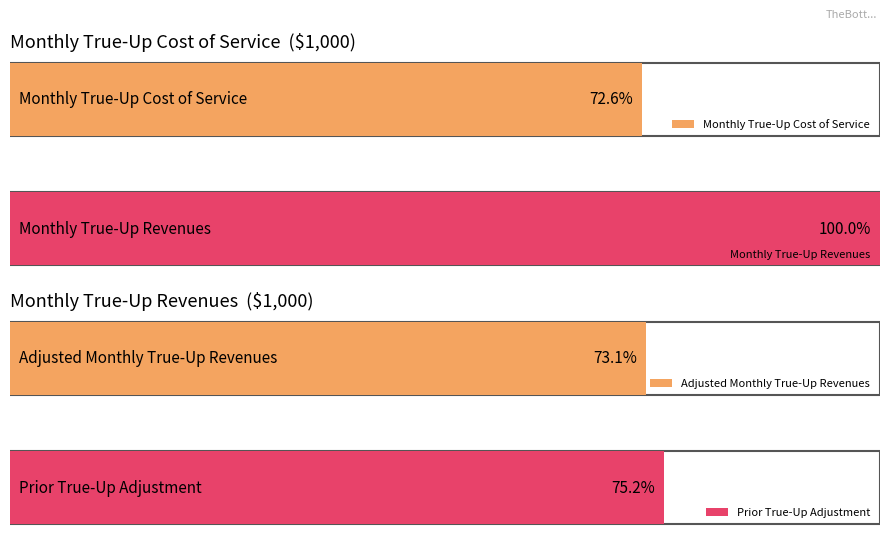

Is it true that Monthly True-Up Revenues equals 231.2 at June?

False